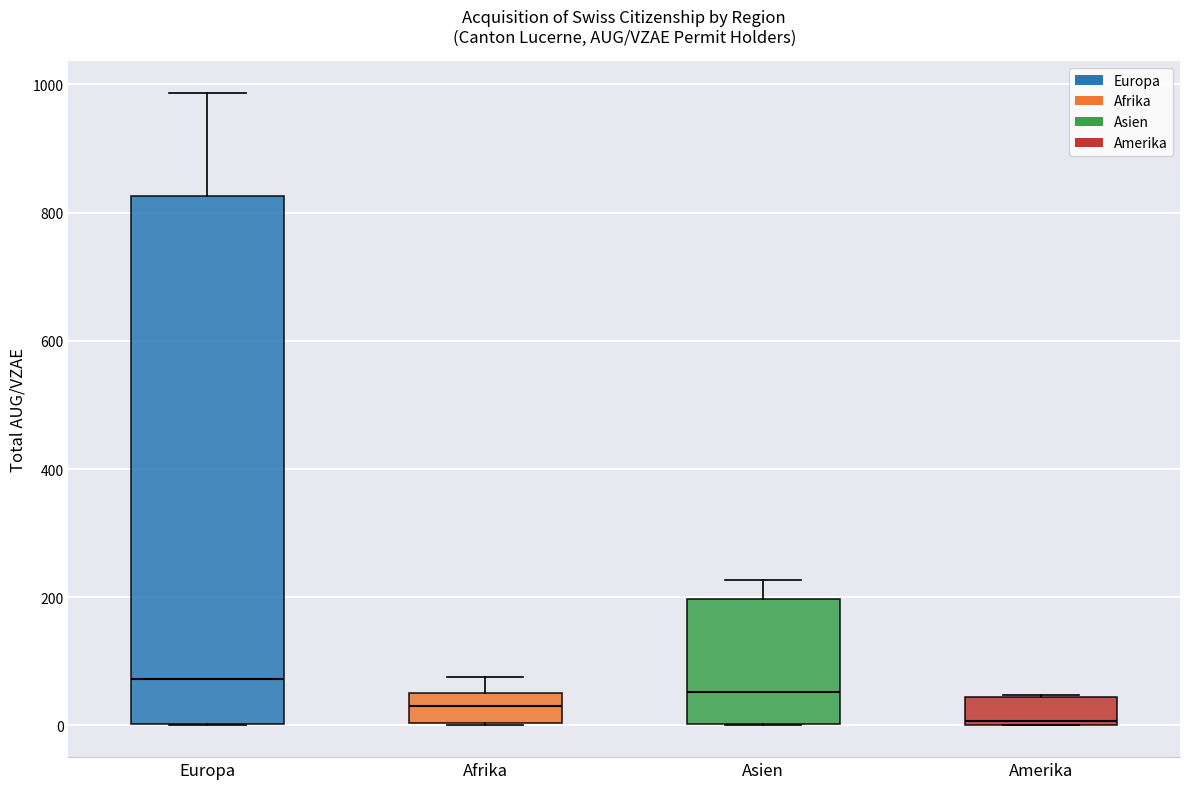

Comparing the boxes themselves (not the whiskers), which one is the tallest?

Europa